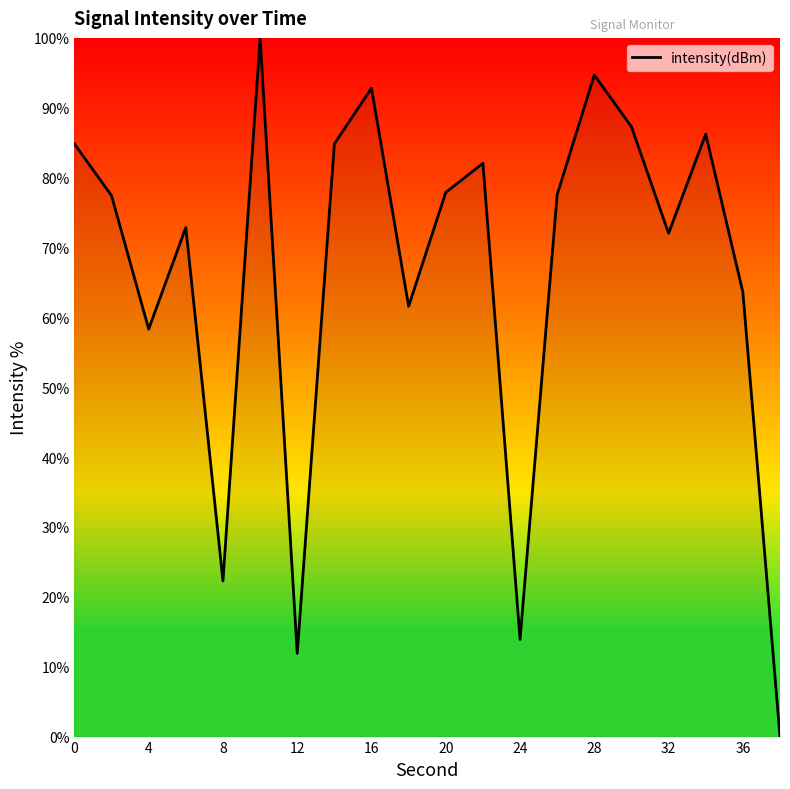

What is the greatest value displayed?

100.0